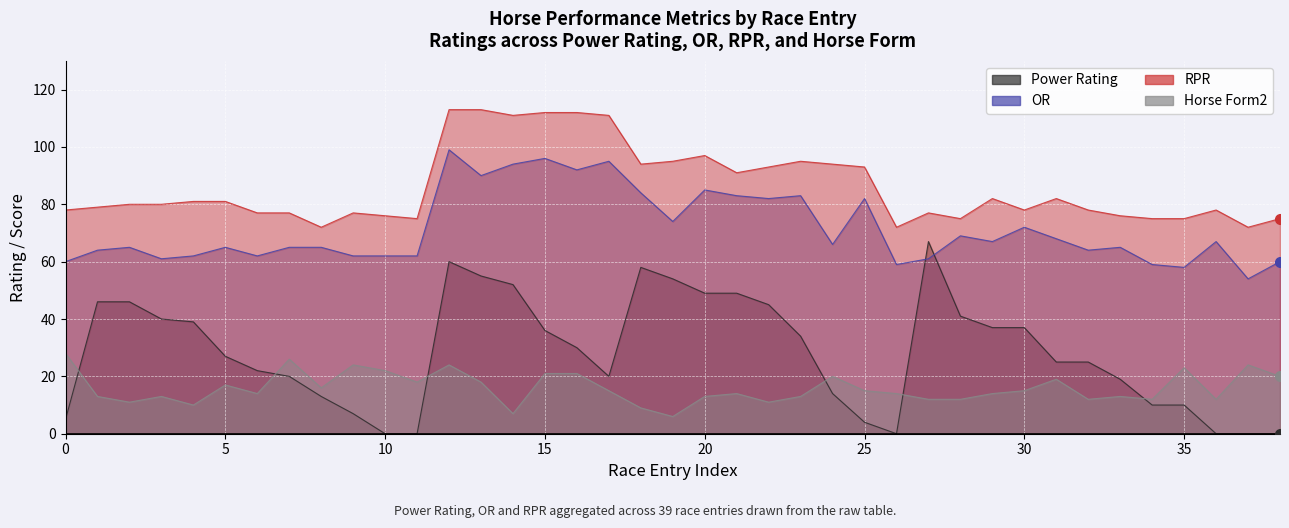

Where is the first local maximum for Horse Form2?

4